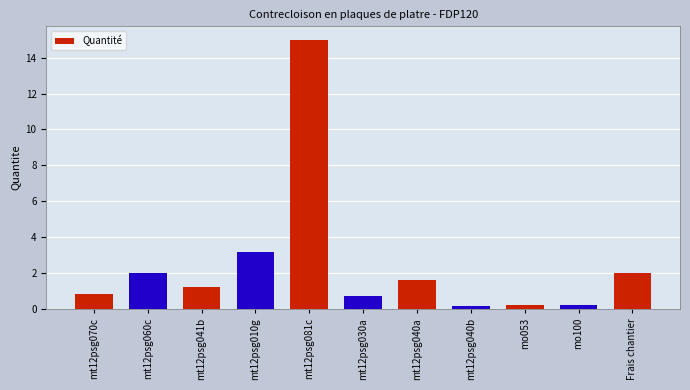

What is the average value?

2.5